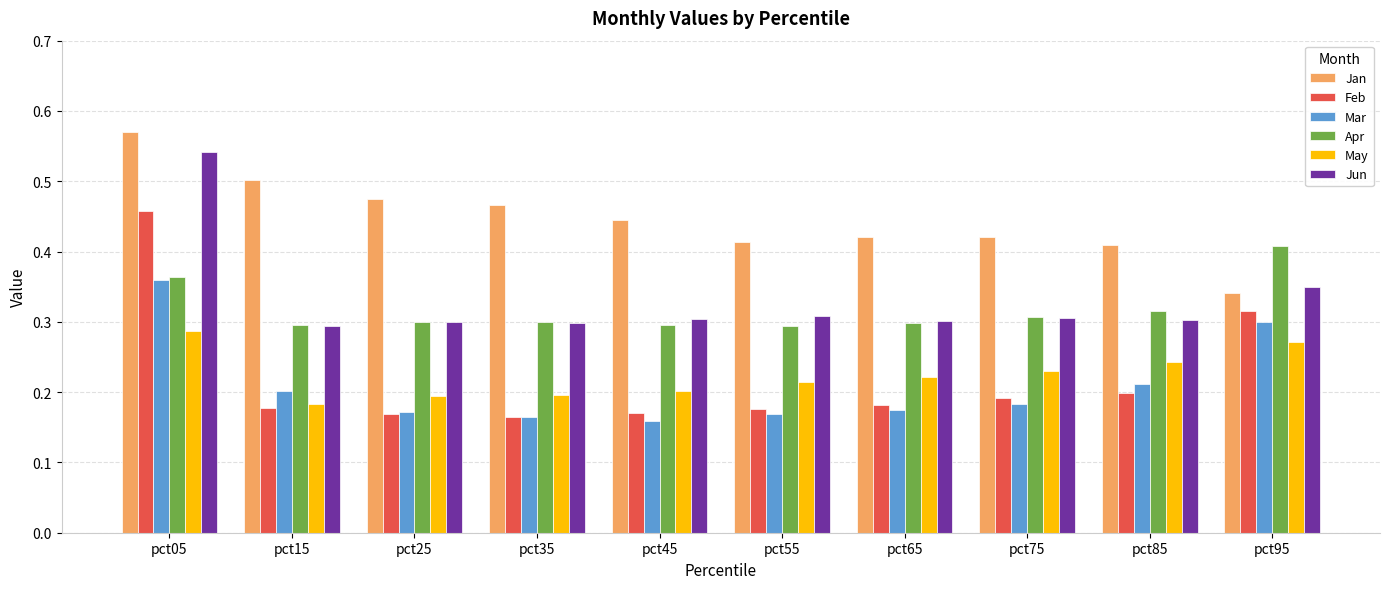

What is the sum of all Apr values?

3.2